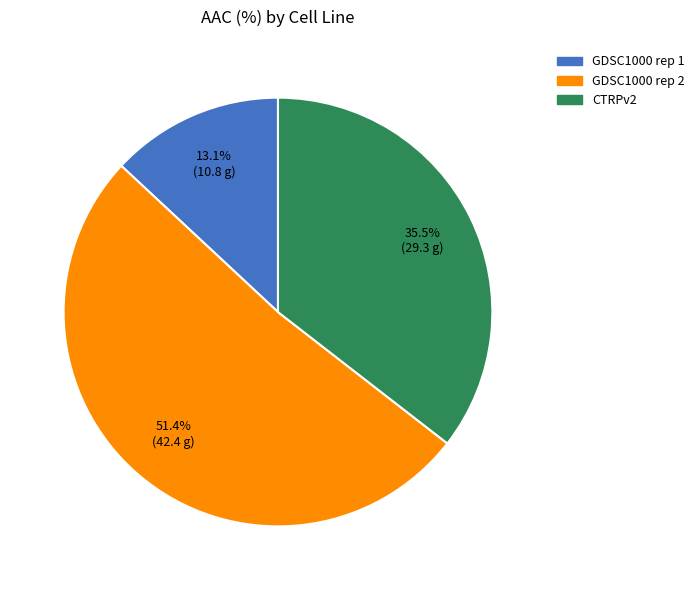

Which category has the biggest portion of the pie?

GDSC1000 rep 2